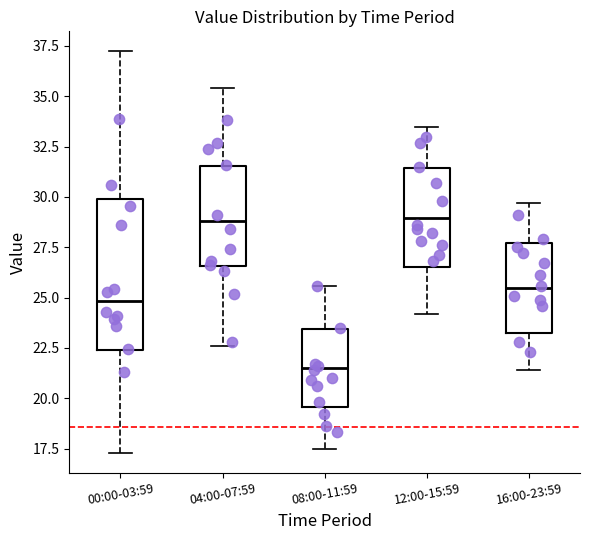

Reading left to right, read every box against the y-axis: the position of its median line, the range the box covers, and the ends of its whiskers. The values are not printed on the chart, so give them approximately, as read against the axis.

00:00-03:59: median 25.0, box 22.5 to 30.0, whiskers 17.5 to 37.0
04:00-07:59: median 29.0, box 26.5 to 31.5, whiskers 22.5 to 35.5
08:00-11:59: median 21.5, box 19.5 to 23.5, whiskers 17.5 to 25.5
12:00-15:59: median 29.0, box 26.5 to 31.5, whiskers 24.0 to 33.5
16:00-23:59: median 25.5, box 23.5 to 27.5, whiskers 21.5 to 29.5